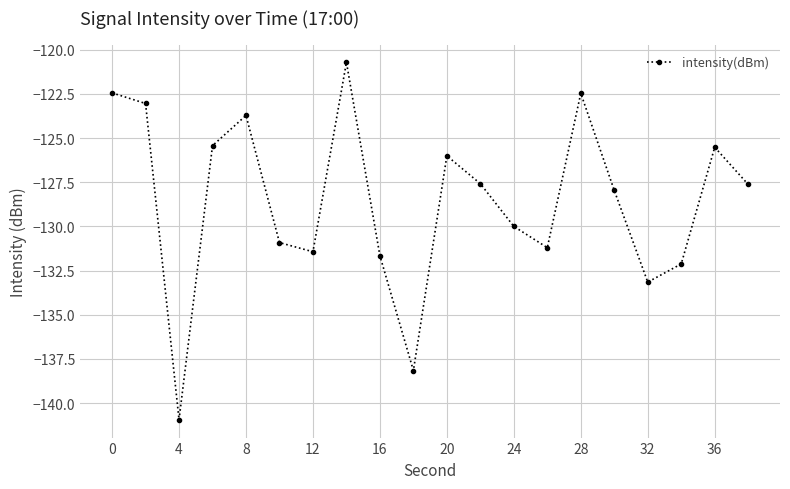

How many points are higher than both their immediate neighbors (excluding endpoints)?

5